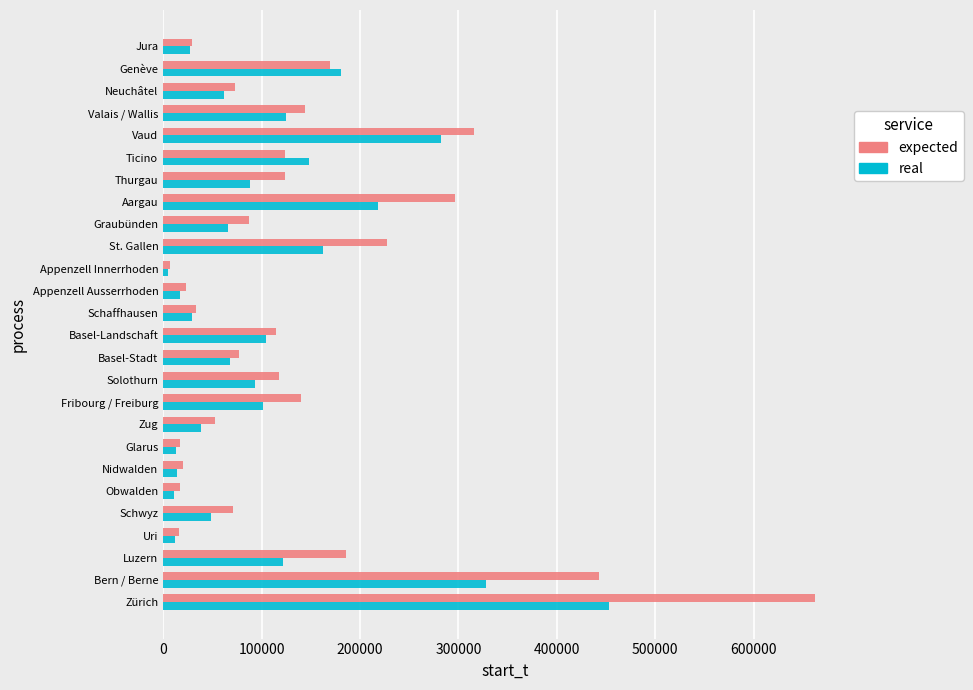

Which series has the largest total across all categories?

expected